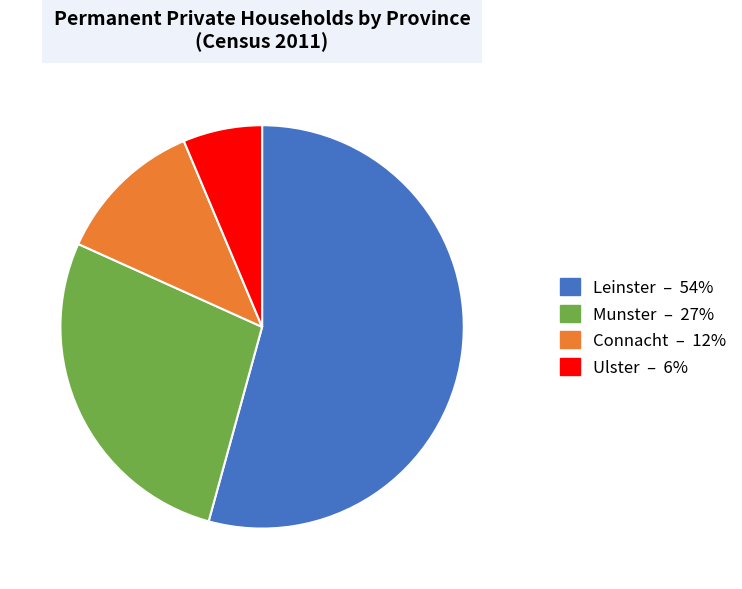

Rank the categories by value from highest to lowest.

Leinster, Munster, Connacht, Ulster